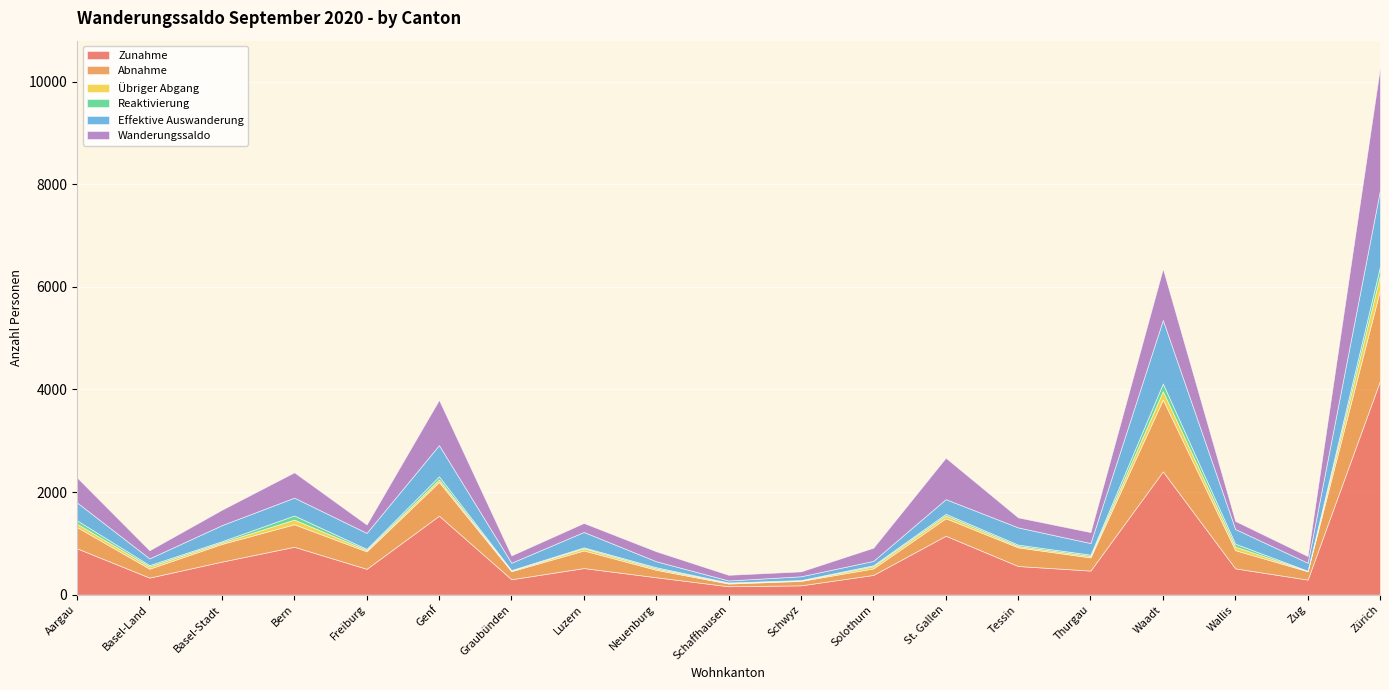

What is the average value of the Zunahme series?

857